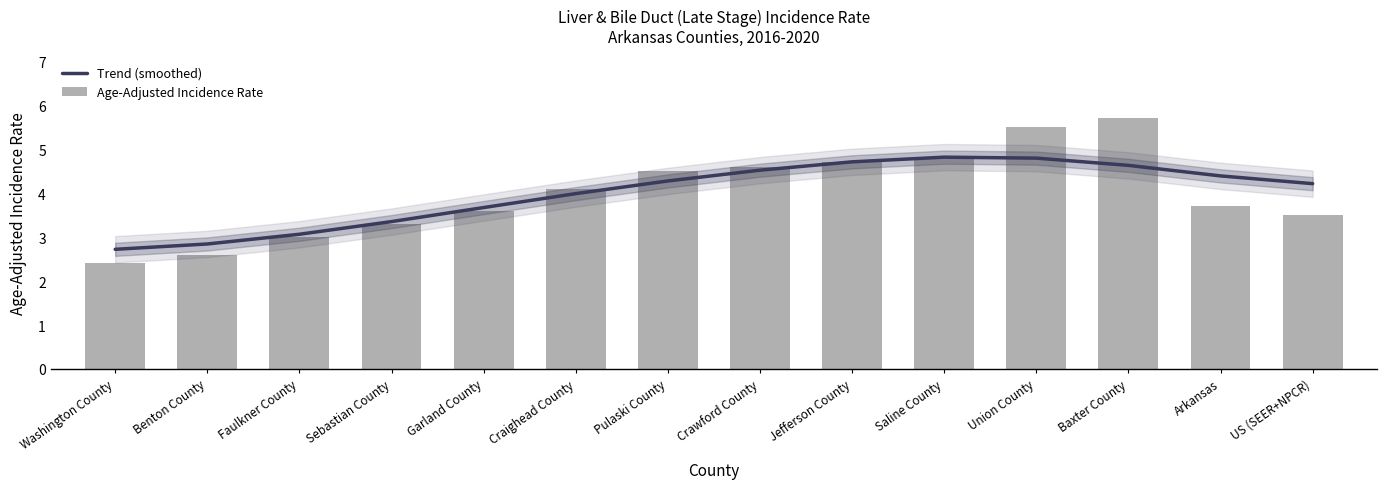

What is the difference between the maximum and minimum values in the Trend (smoothed) series?

2.1